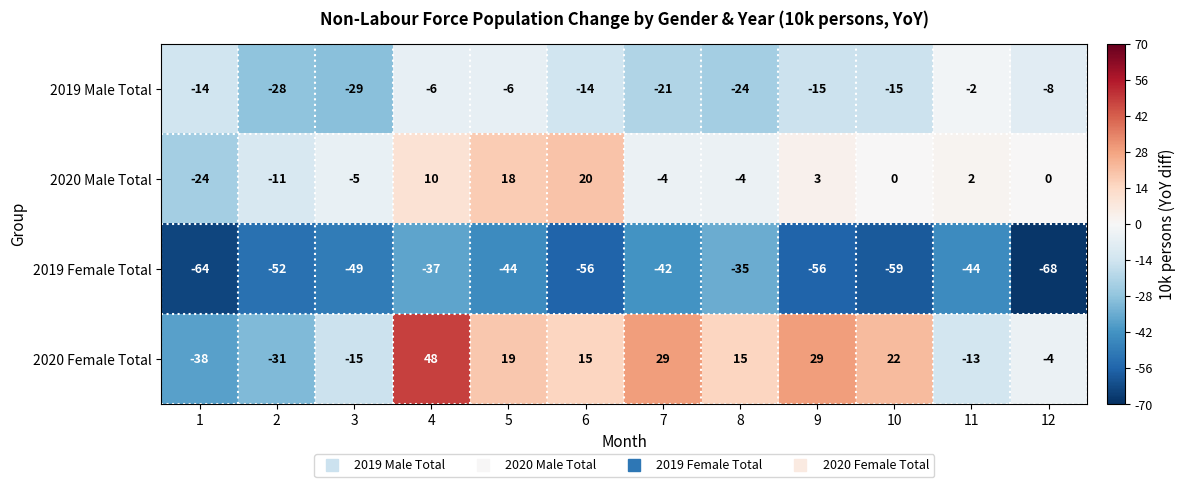

The value of 2020 Male Total at 4 is 4. True or false?

False